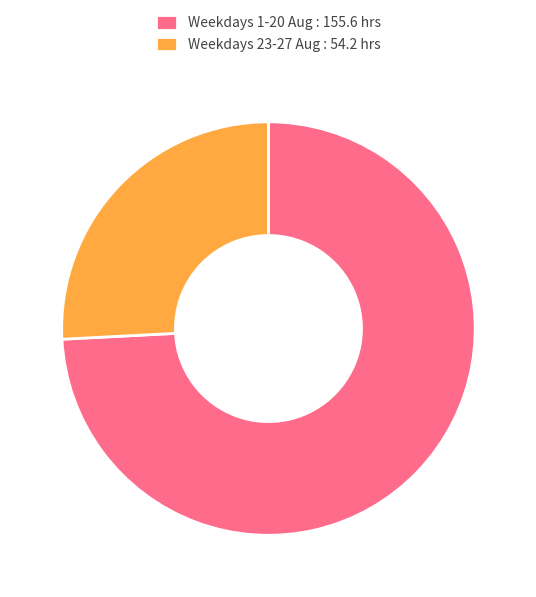

Which category has the biggest portion of the pie?

Weekdays 1-20 Aug : 155.6 hrs